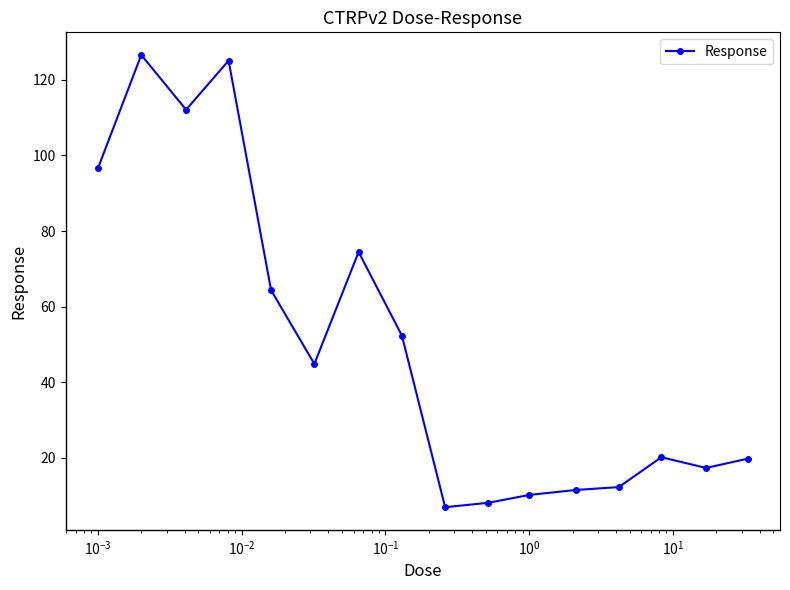

What is the minimum value shown in the chart?

6.9